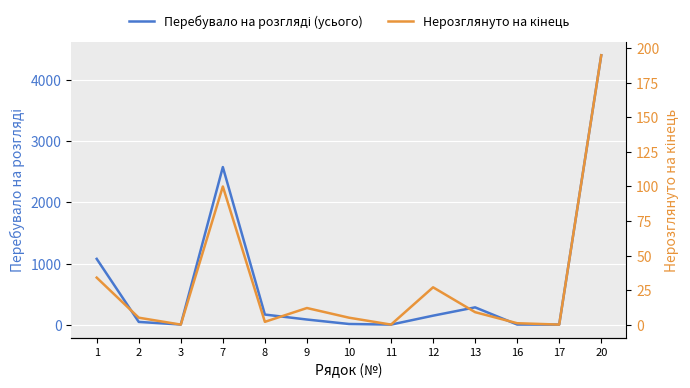

Between 7 and 9, which is larger?

7